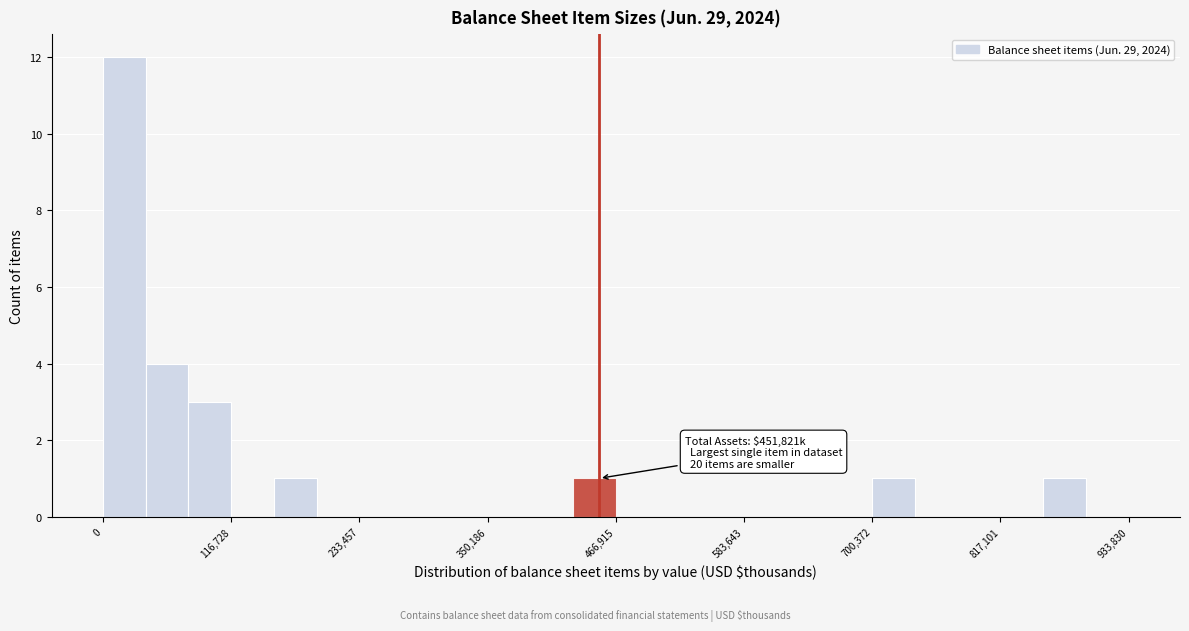

Read against the x-axis, roughly where is the centre of the tallest bar?

20000